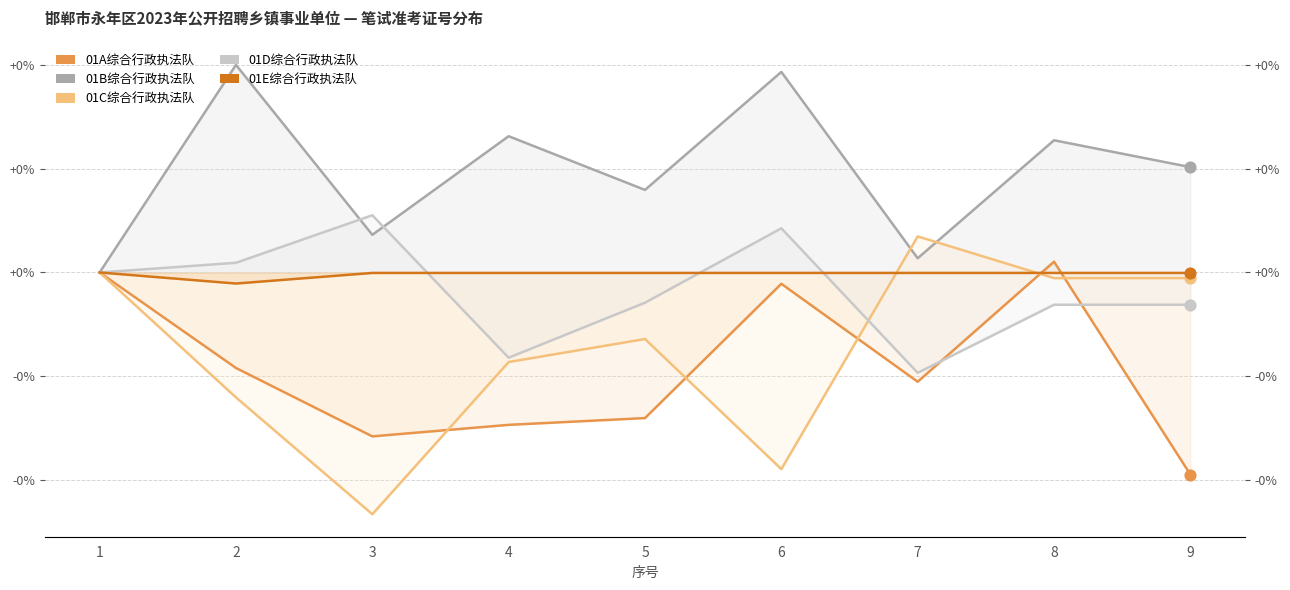

Is the value of 01D综合行政执法队 at 8 greater than the value of 01A综合行政执法队 at 9?

Yes